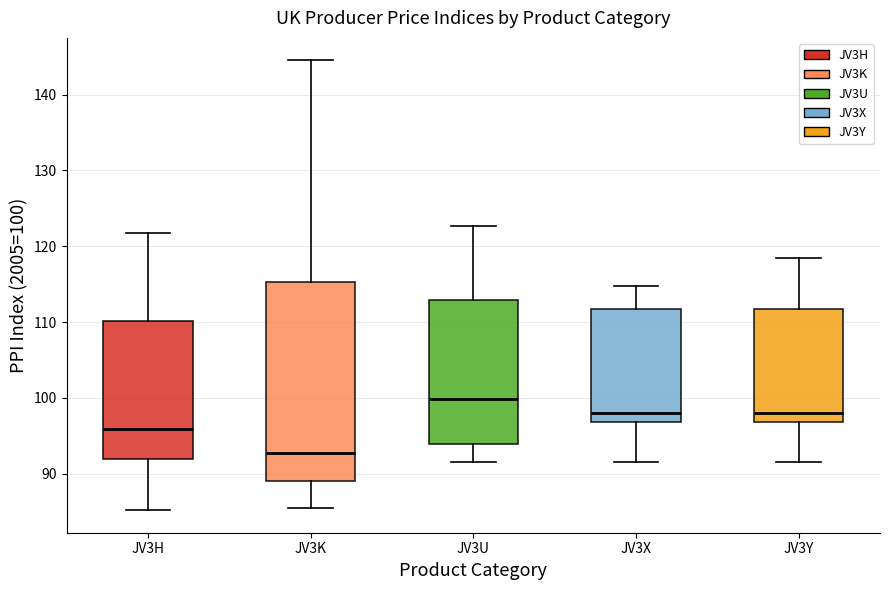

Reading left to right, read every box against the y-axis: the position of its median line, the range the box covers, and the ends of its whiskers. The values are not printed on the chart, so give them approximately, as read against the axis.

JV3H: median 96, box 92 to 110, whiskers 85 to 122
JV3K: median 93, box 89 to 115, whiskers 86 to 145
JV3U: median 100, box 94 to 113, whiskers 92 to 123
JV3X: median 98, box 97 to 112, whiskers 92 to 115
JV3Y: median 98, box 97 to 112, whiskers 92 to 118